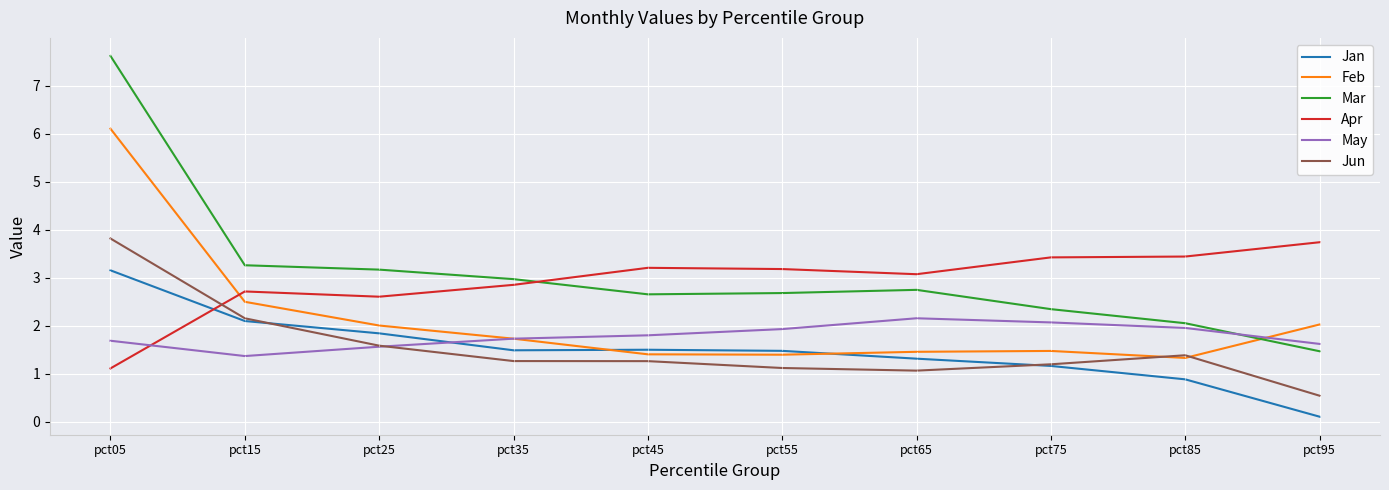

At which category is the sum across all series the highest?

pct05